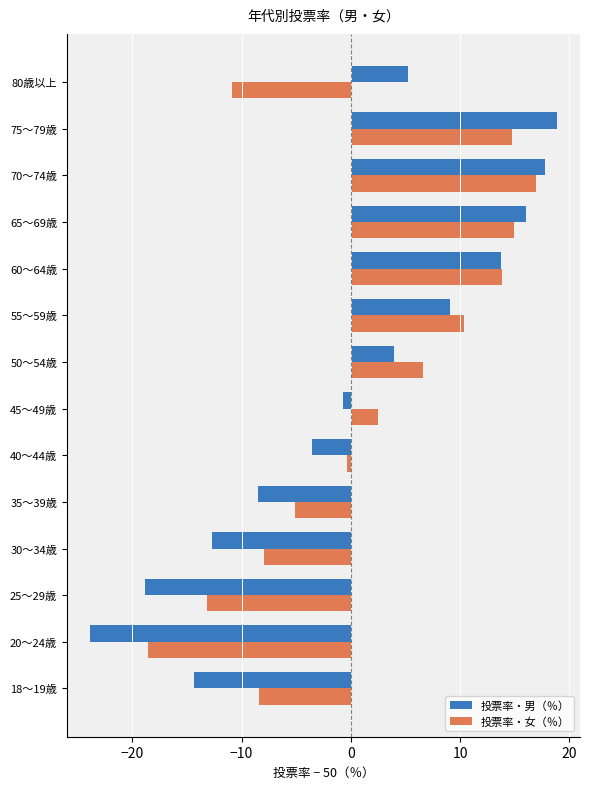

The value of 投票率・男（％） at 35～39歳 is -8.5. True or false?

True